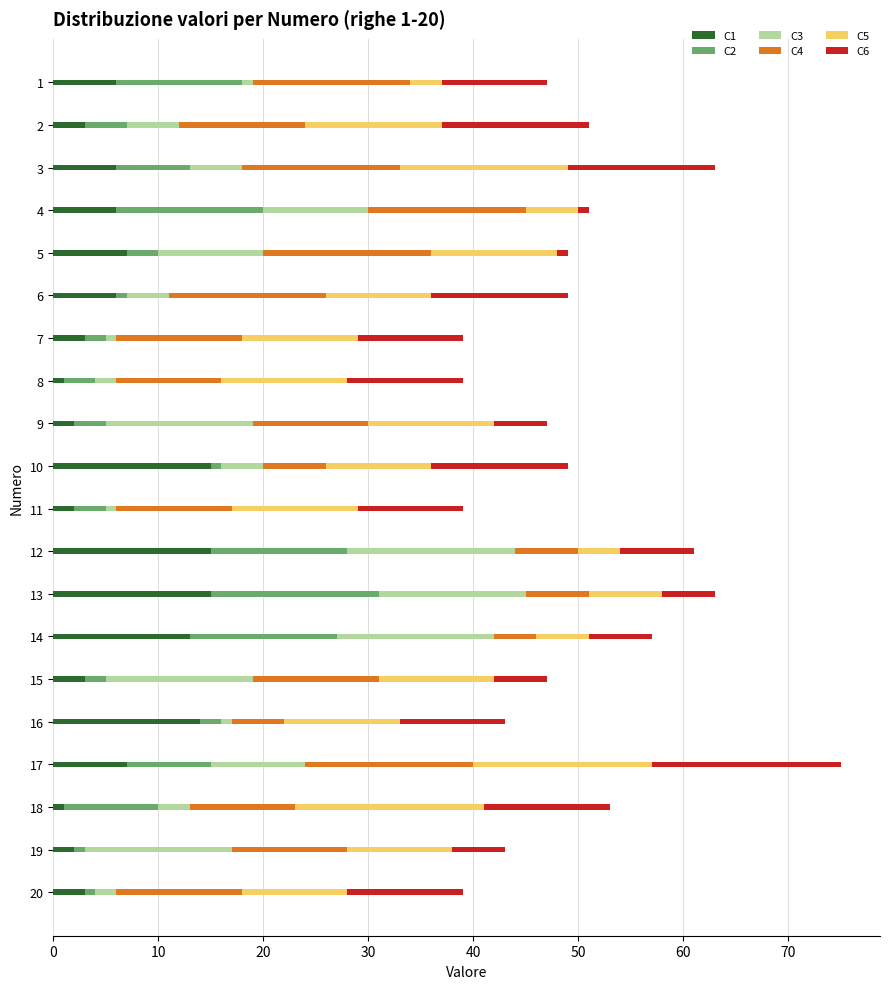

At which category is the sum across all series the highest?

17